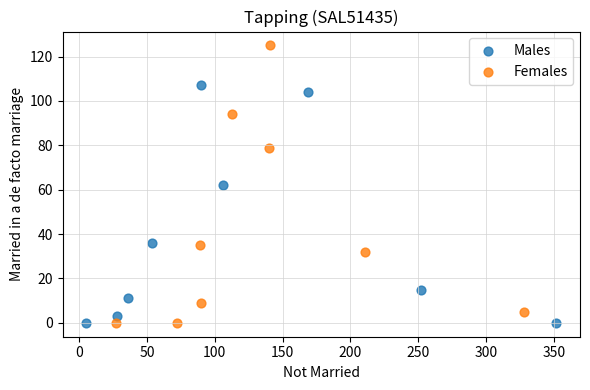

Which series has the widest spread of Y values?

Females